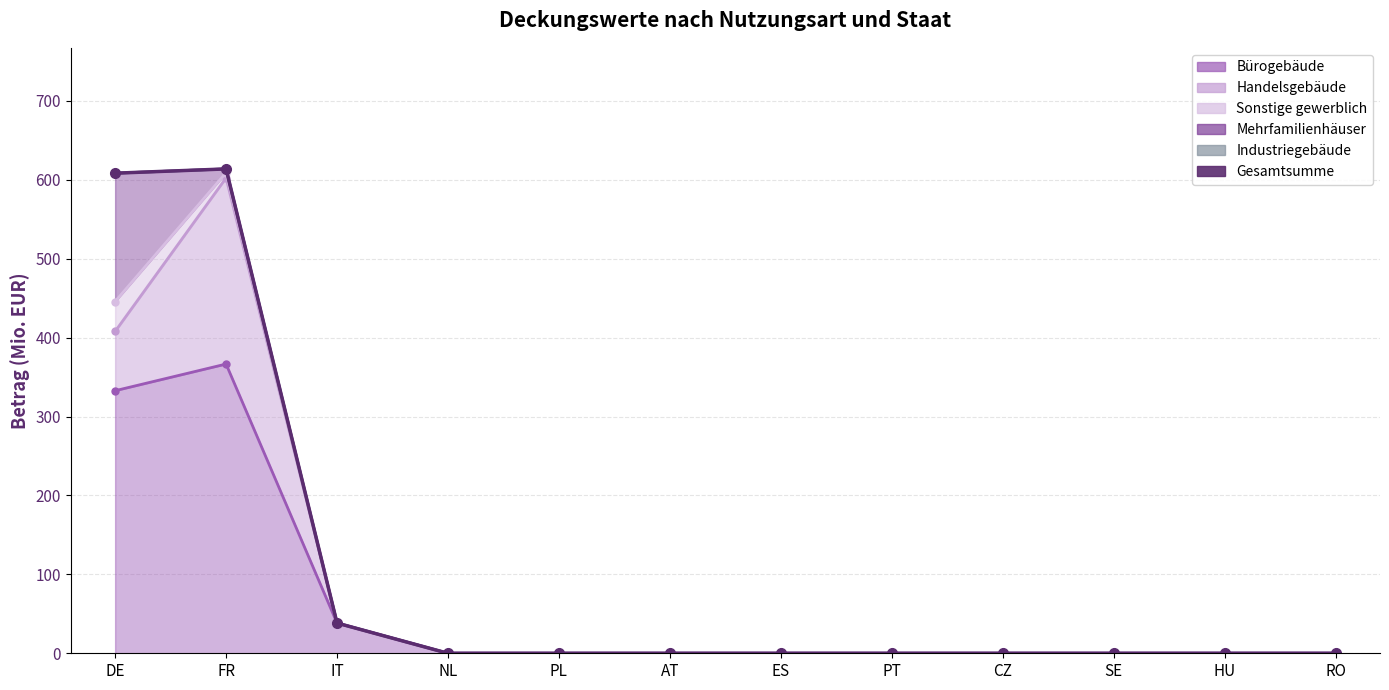

At which category does the chart reach its peak across all series?

FR